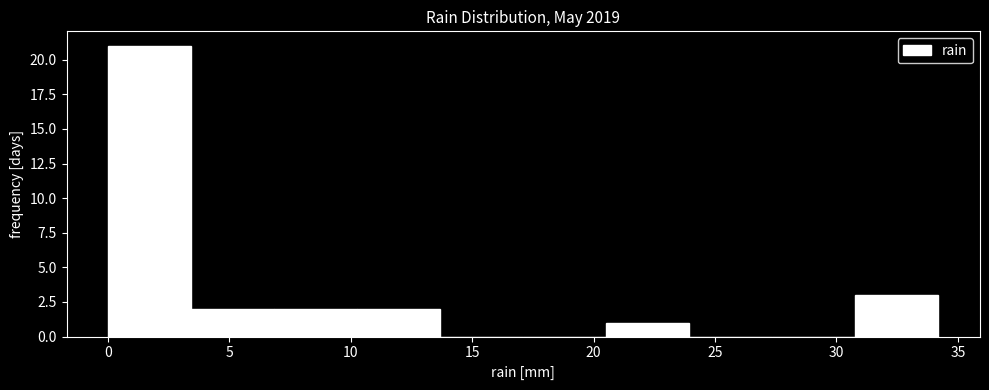

What is the height of the bar covering 3.5 to 7.0 on the x-axis? Neither the bar edges nor the heights are printed on the chart, so give them approximately, as read against the axes.

2